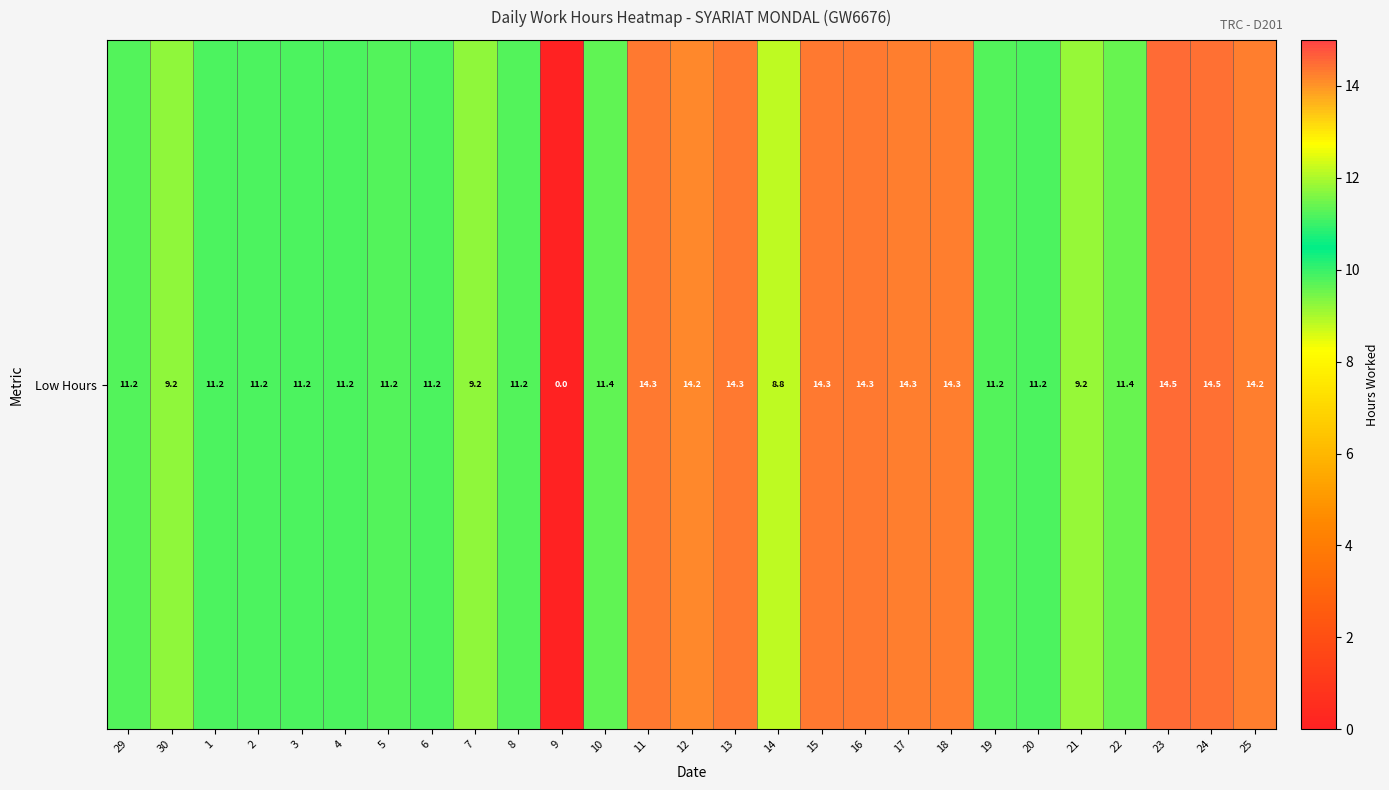

What is the difference between the values at 5 and 14?

2.4